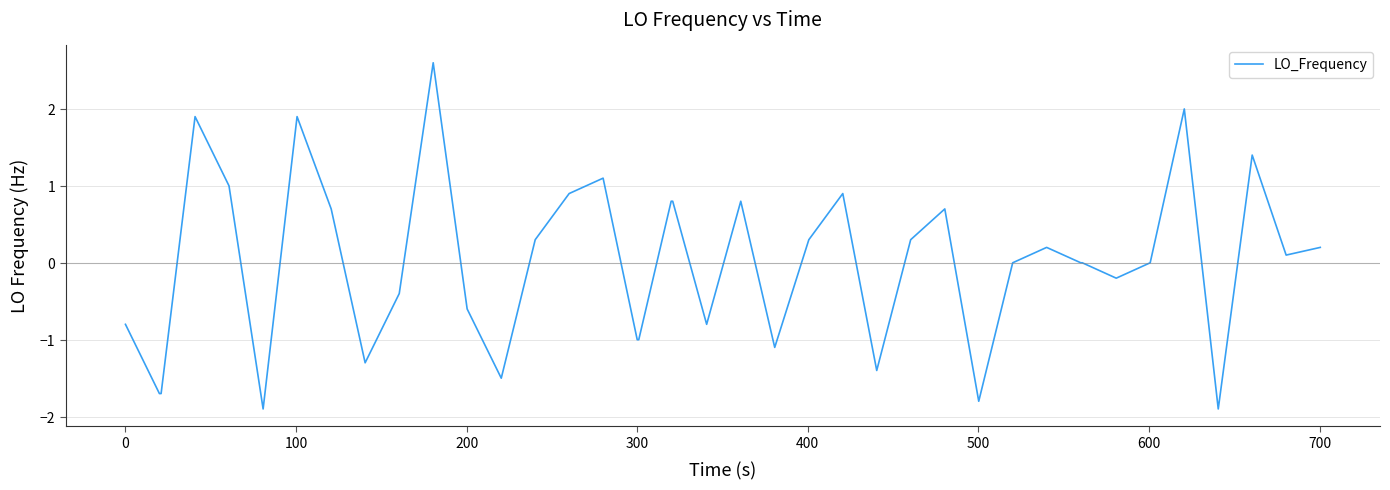

Does the chart have visible grid lines?

Yes